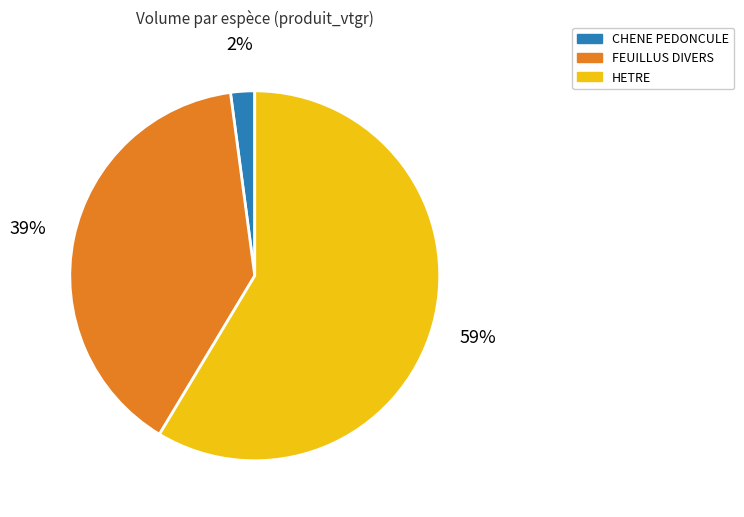

Which has a higher value, FEUILLUS DIVERS or CHENE PEDONCULE?

FEUILLUS DIVERS